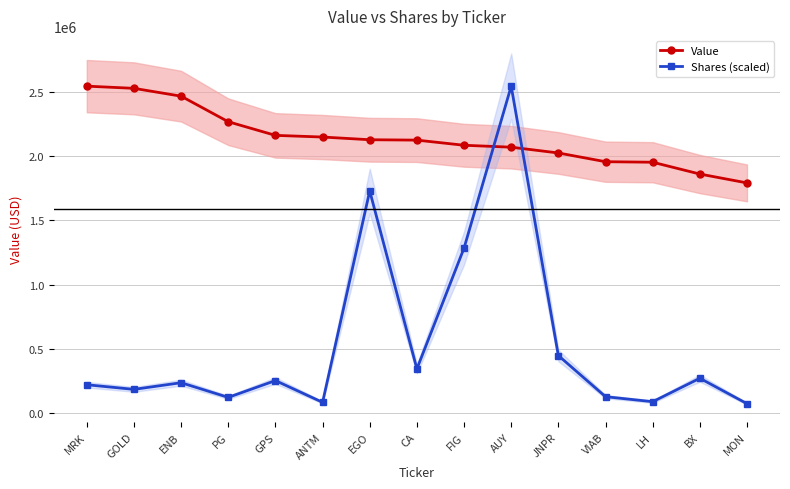

Reading right to left, what are all the values shown in this chart?

Value: MON=1792000.0	BX=1861000.0	LH=1953000.0	VIAB=1957000.0	JNPR=2025000.0	AUY=2070000.0	FIG=2085000.0	CA=2125000.0	EGO=2128000.0	ANTM=2149000.0	GPS=2162000.0	PG=2268000.0	ENB=2467000.0	GOLD=2528000.0	MRK=2545000.0
Shares (scaled): MON=74126.2	BX=271796.1	LH=89445.6	VIAB=128485.4	JNPR=448463.6	AUY=2545000.0	FIG=1284854.4	CA=344686.9	EGO=1729611.7	ANTM=84503.9	GPS=253758.7	PG=123049.5	ENB=237203.9	GOLD=185315.5	MRK=221390.3